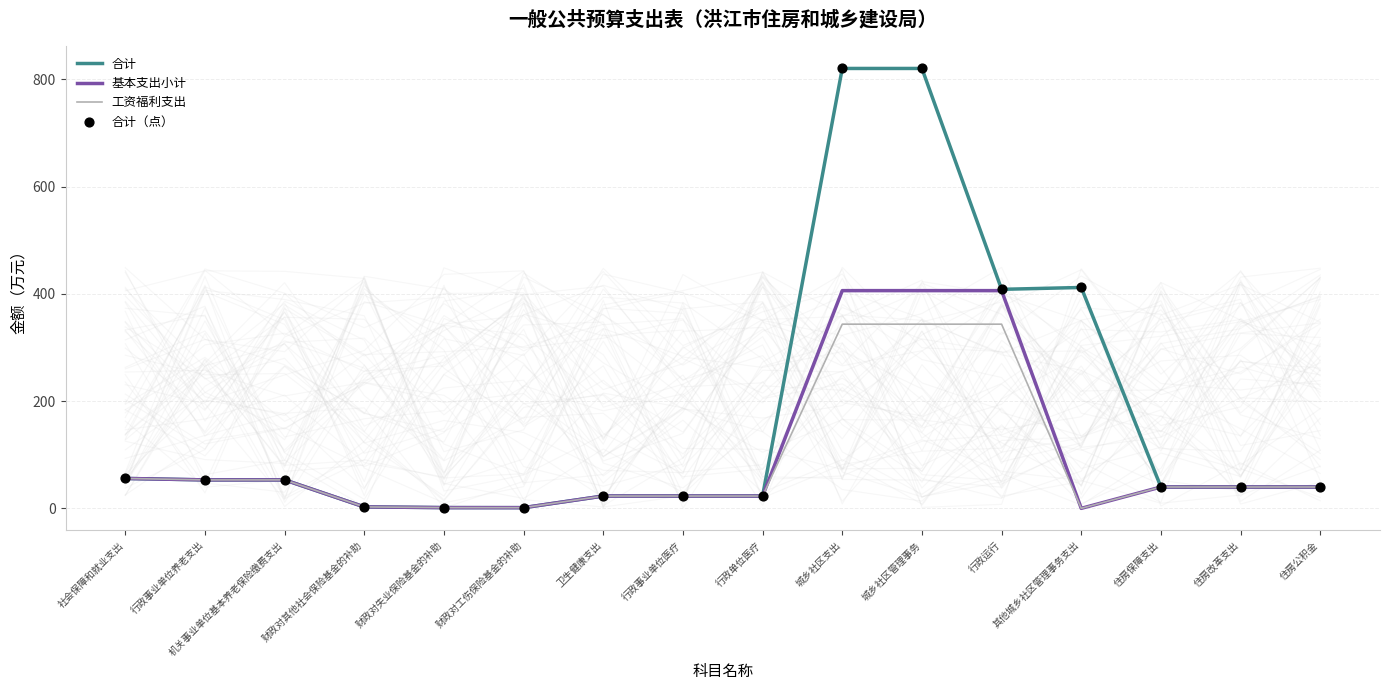

What are all the series names shown in the legend?

合计, 基本支出小计, 工资福利支出, 合计（点）